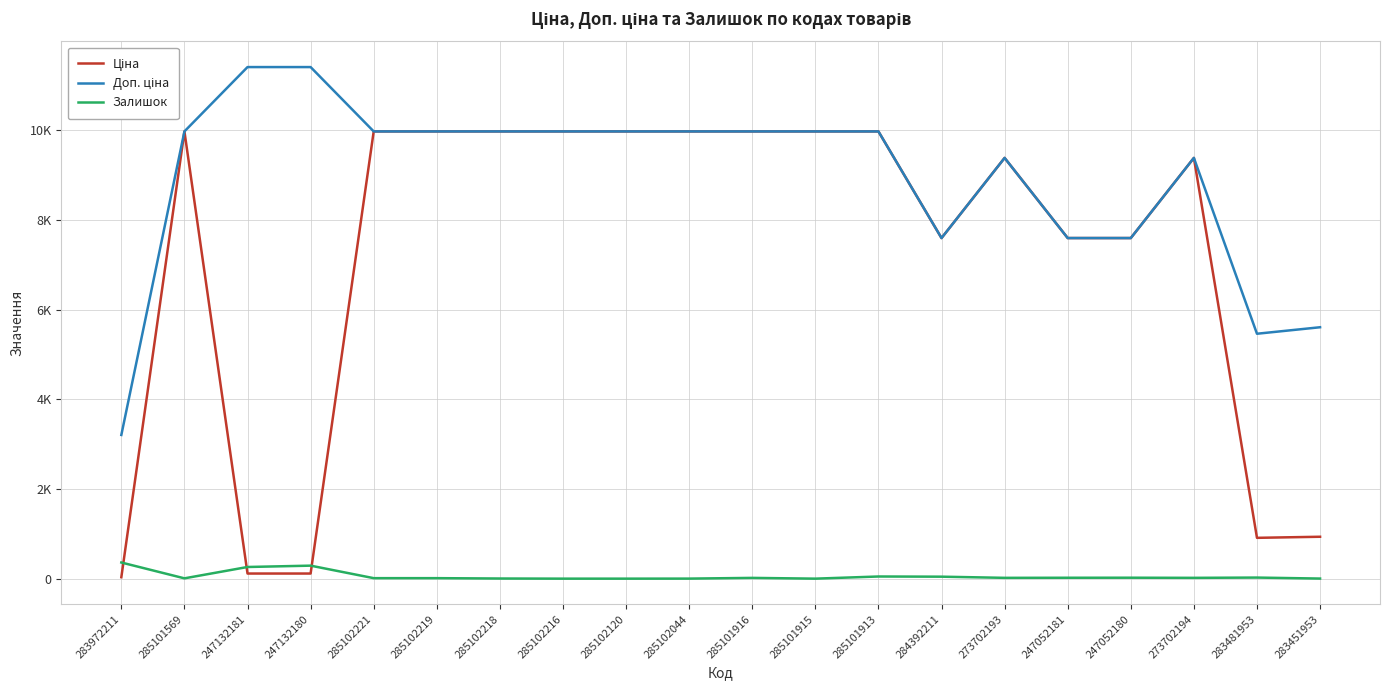

At which category is the sum across all series the highest?

285101913